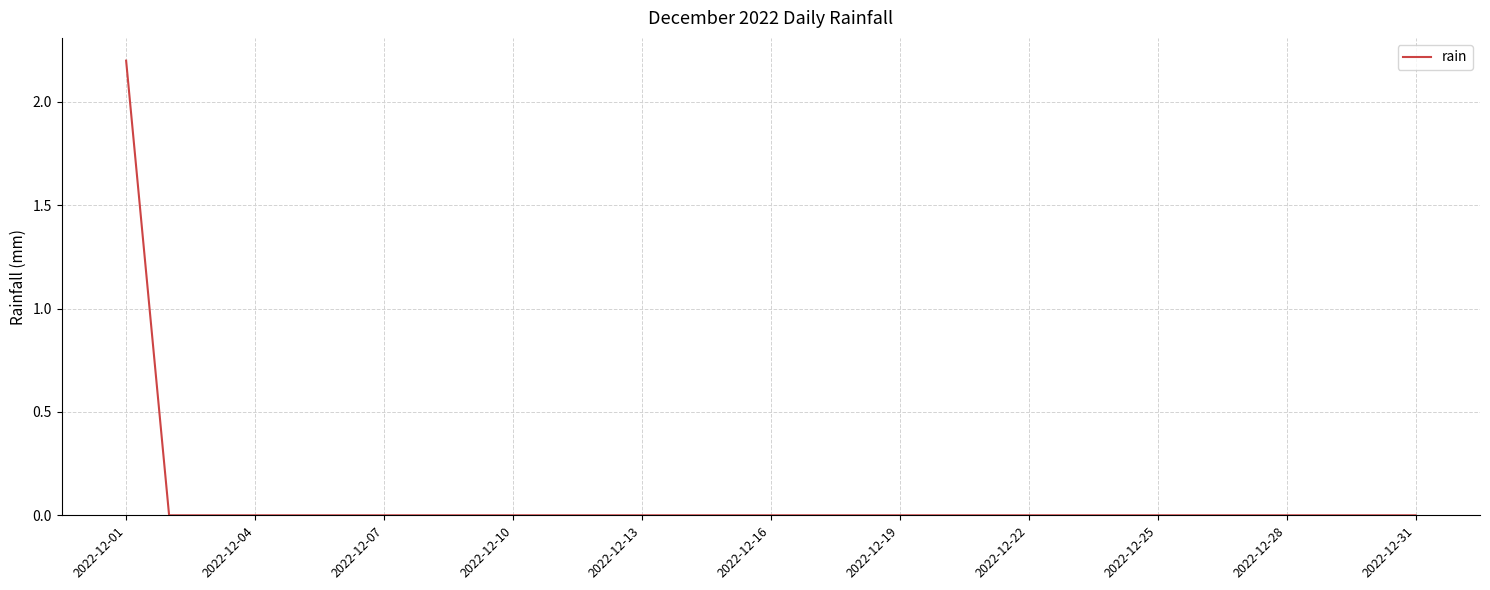

What is the difference between the maximum and minimum values?

2.2